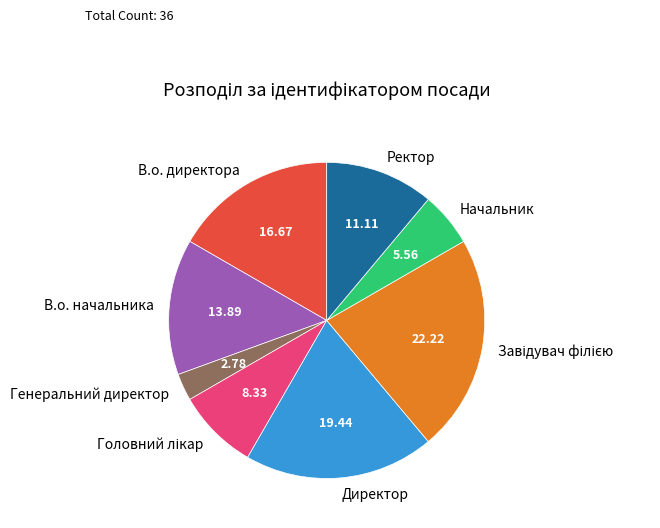

True or false: Начальник accounts for 6% of the total.

True